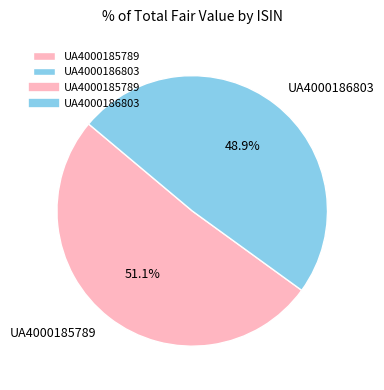

To the nearest percent, what is the combined percentage of UA4000186803 and UA4000185789?

100%